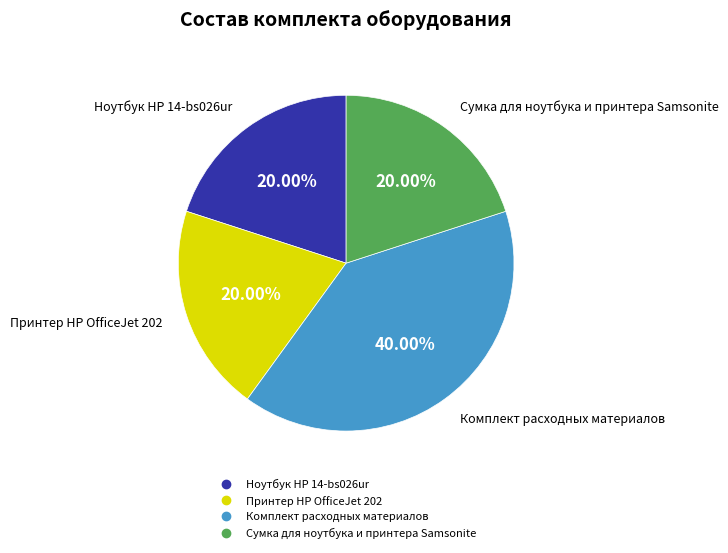

How many slices are in this pie chart?

4